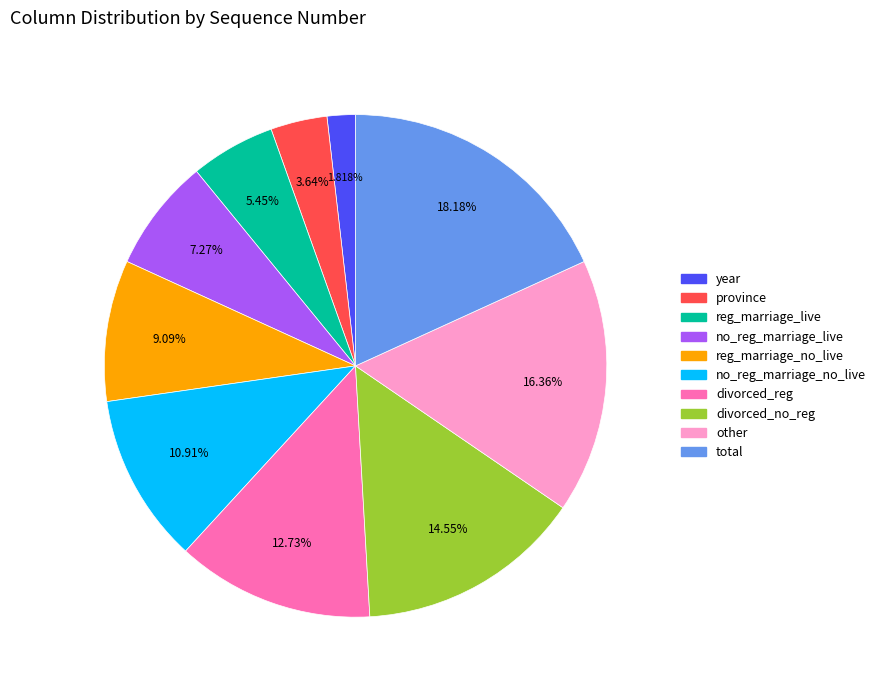

What portion of the pie excludes year?

98.2%